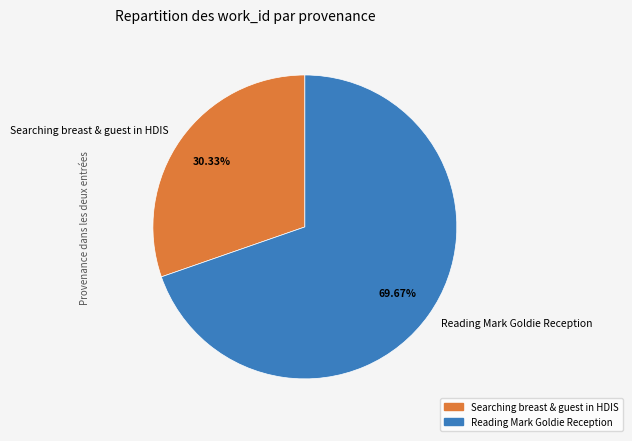

Does any single category account for the majority?

Yes